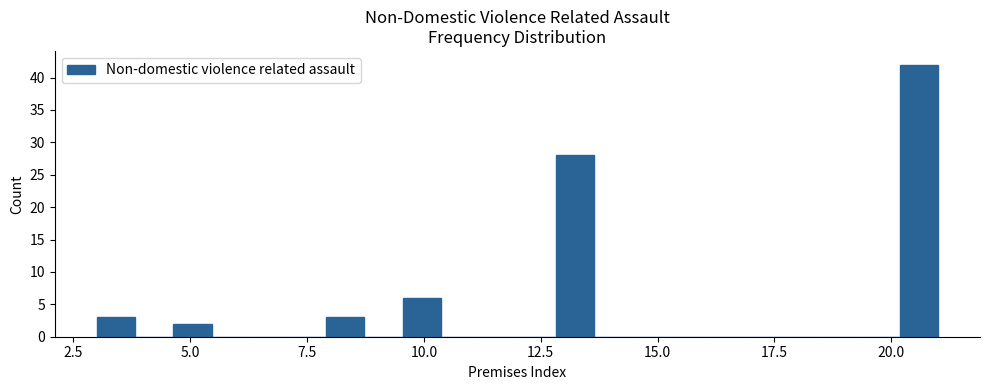

Around what value on the x-axis is the tallest bar? Give the approximate position of its centre, as read against the axis.

20.5